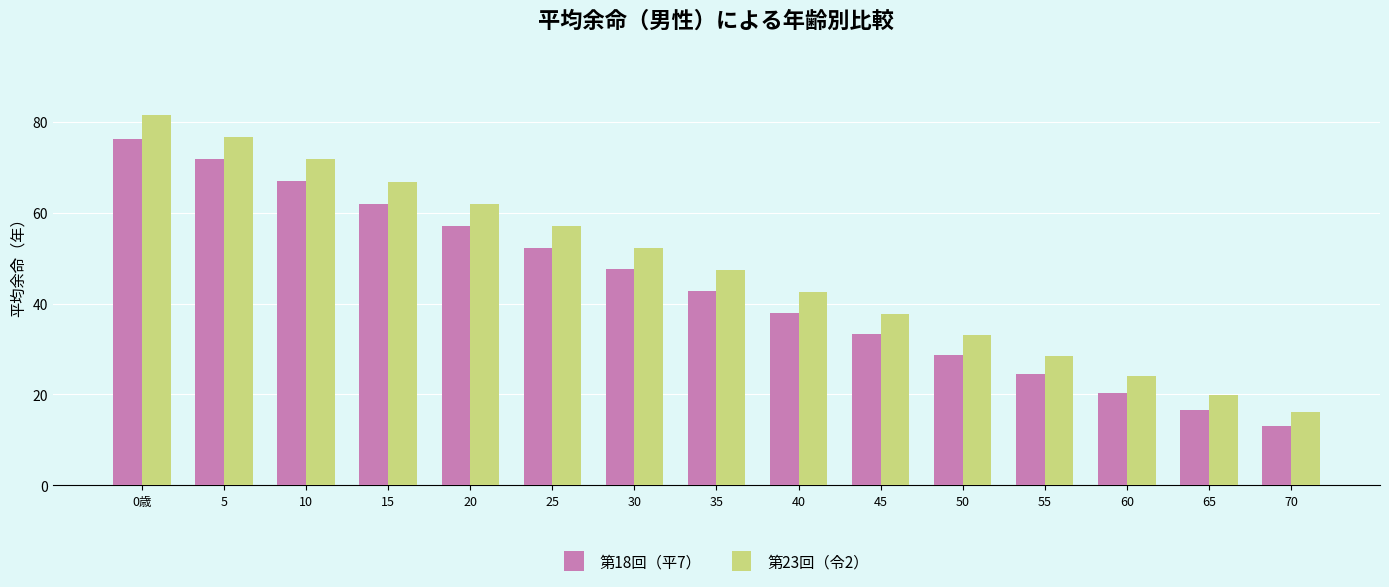

What is the difference between the highest and lowest values at 60?

3.8